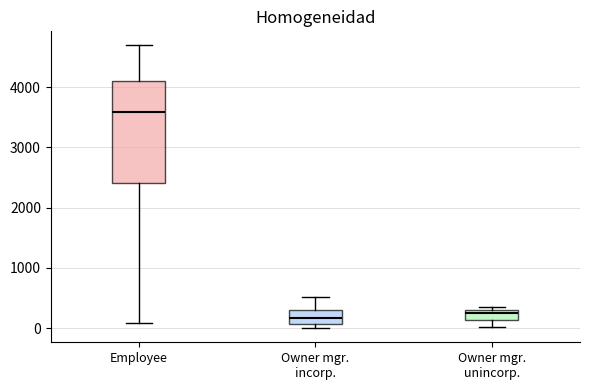

Reading left to right, transcribe this box plot: for each box, give where its median line is, the range the box spans, and where its two whiskers end, as read against the y-axis. The values are not printed on the chart, so give them approximately, as read against the axis.

Employee: median 3600, box 2400 to 4100, whiskers 100 to 4700
Owner mgr. incorp.: median 200, box 100 to 300, whiskers 0 to 500
Owner mgr. unincorp.: median 300 (just below the box's upper edge), box 100 to 300, whiskers 0 to 300 (just above the box's upper edge)